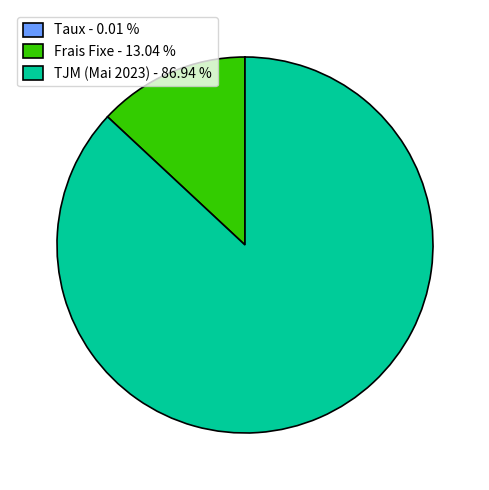

Is there any slice that represents more than half of the pie?

Yes